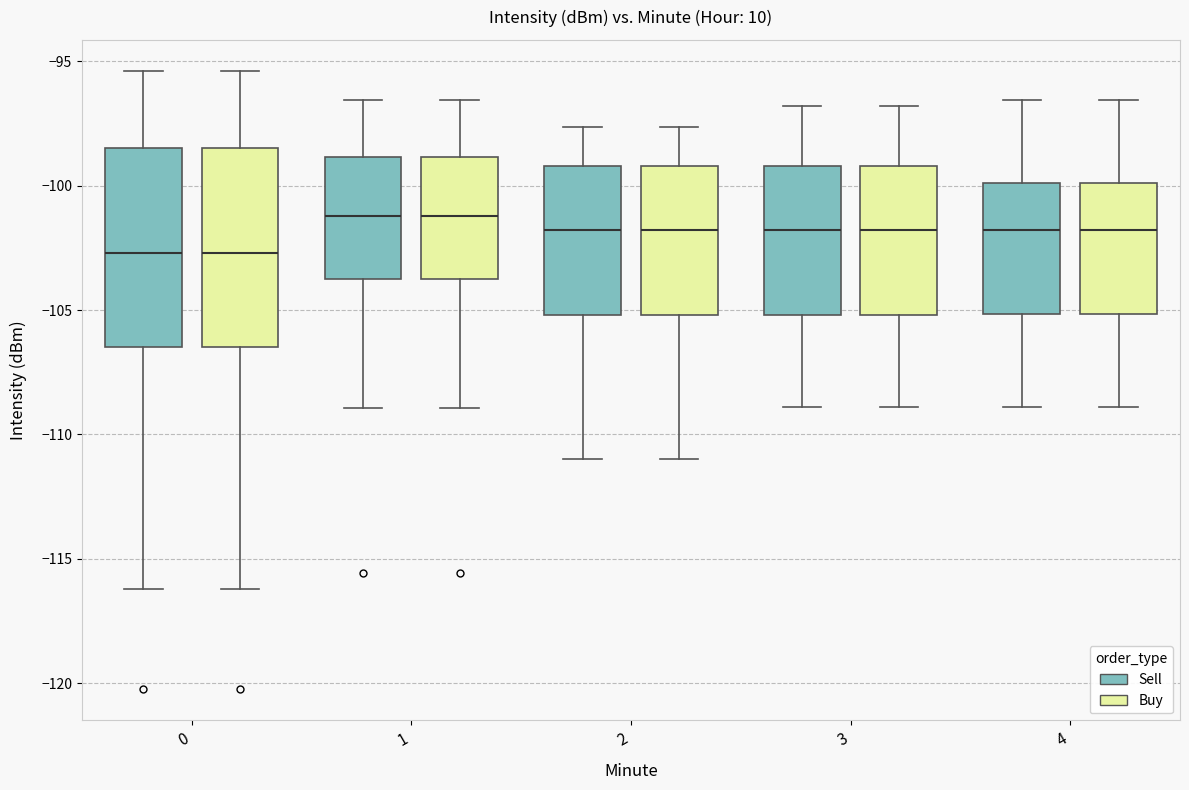

Where is the lower edge of the box for 3 (Sell) on the y-axis? The values are not printed on the chart, so give them approximately, as read against the axis.

-105.0